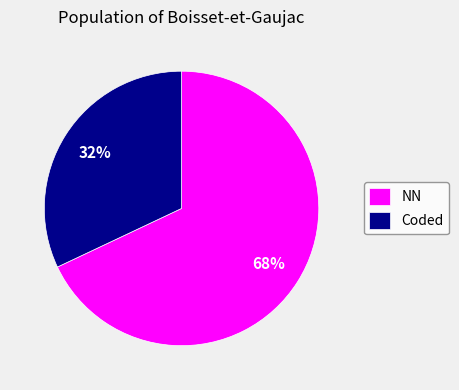

True or false: NN accounts for 68% of the total.

True